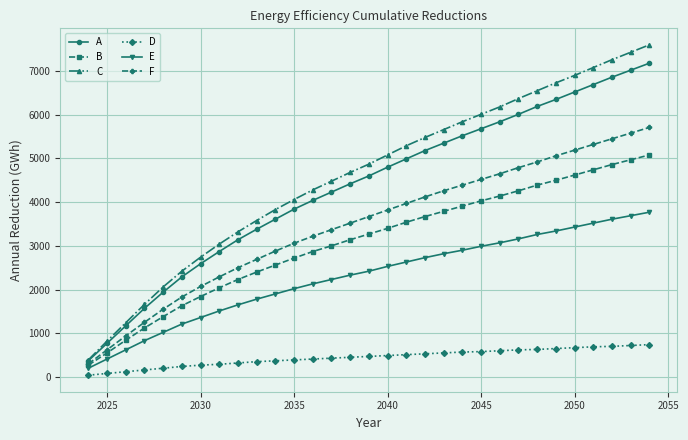

True or false: E and C intersect in this chart.

False